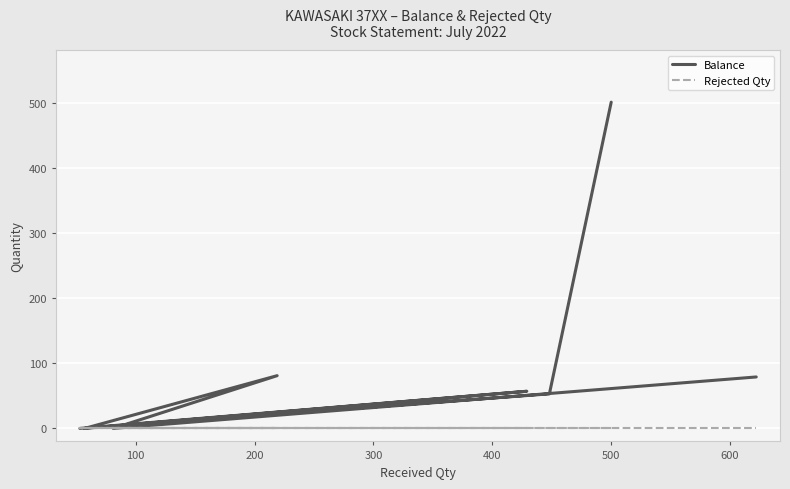

List the series in order of their overall mean, highest first.

Balance, Rejected Qty